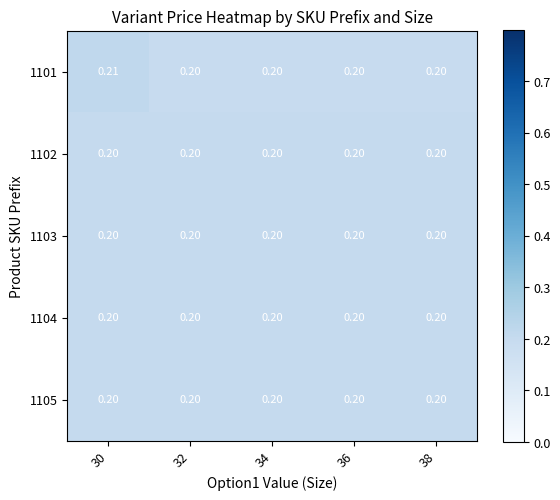

At how many categories does at least one series exceed 0?

5